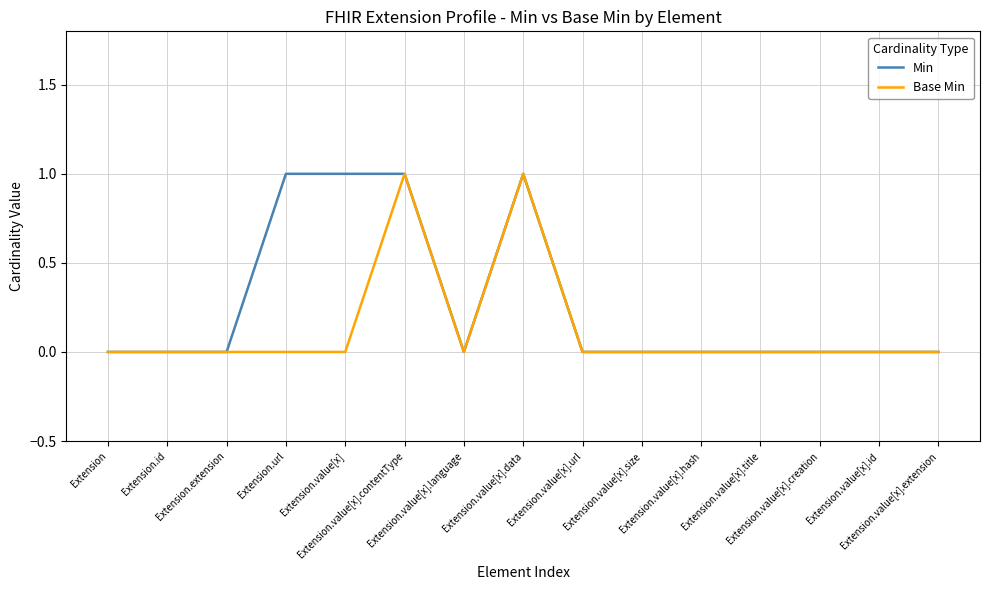

Which series has the largest total across all categories?

Min